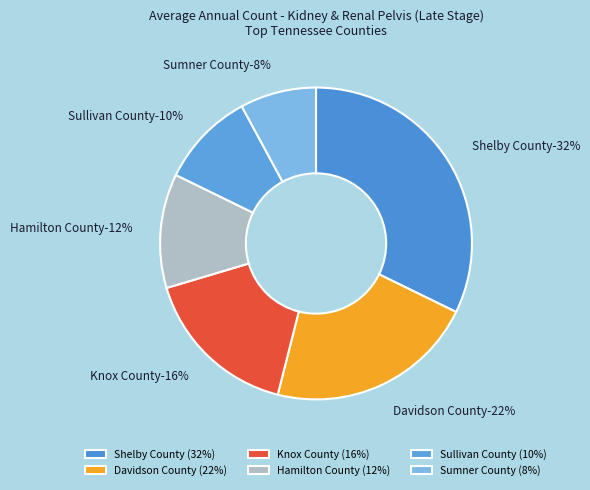

What is the largest slice in the pie chart?

Shelby County